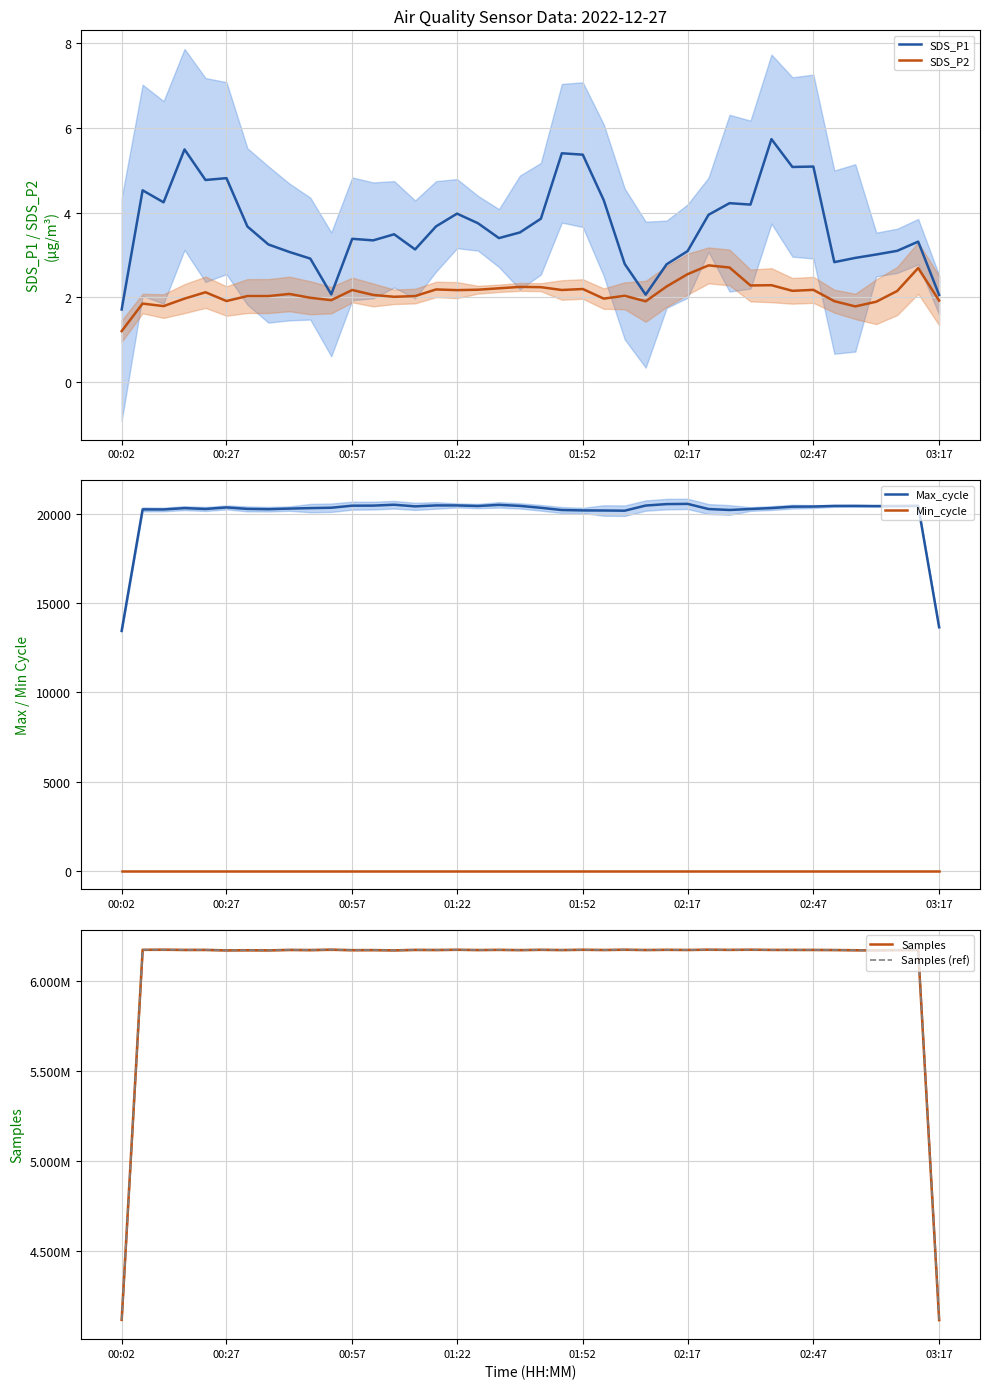

True or false: Min_cycle has a value of 7.4 at 23.

False